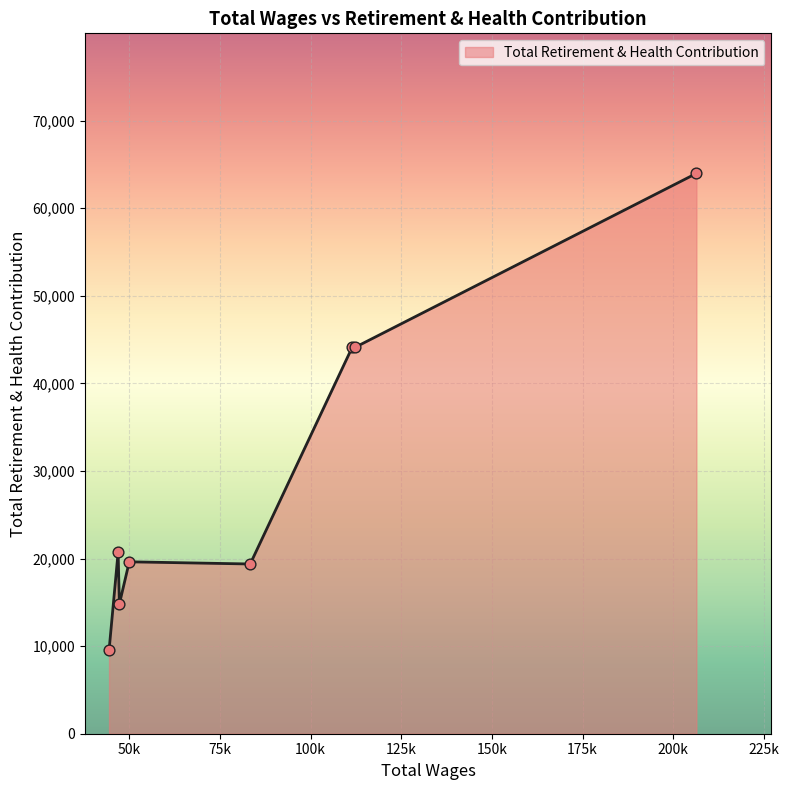

What is the minimum value shown in the chart?

9503